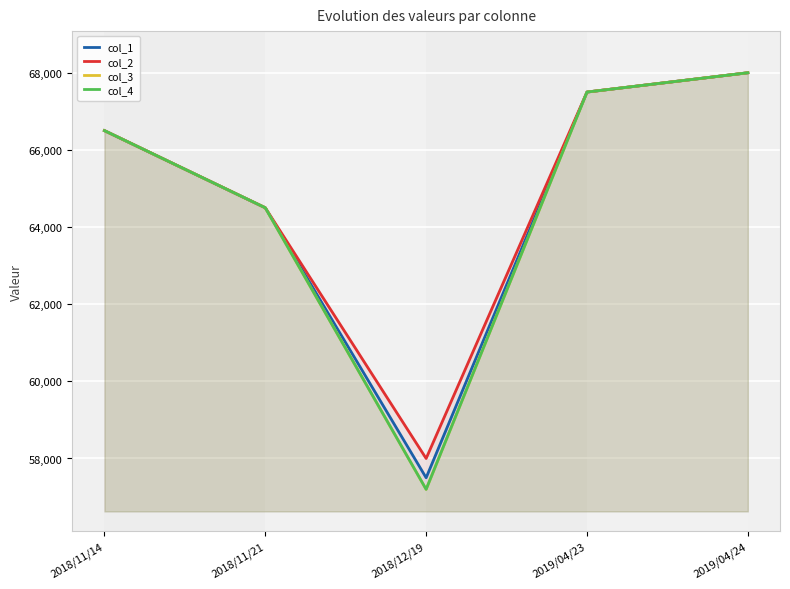

Is it true that col_4 equals 67500 at 2019/04/23?

True